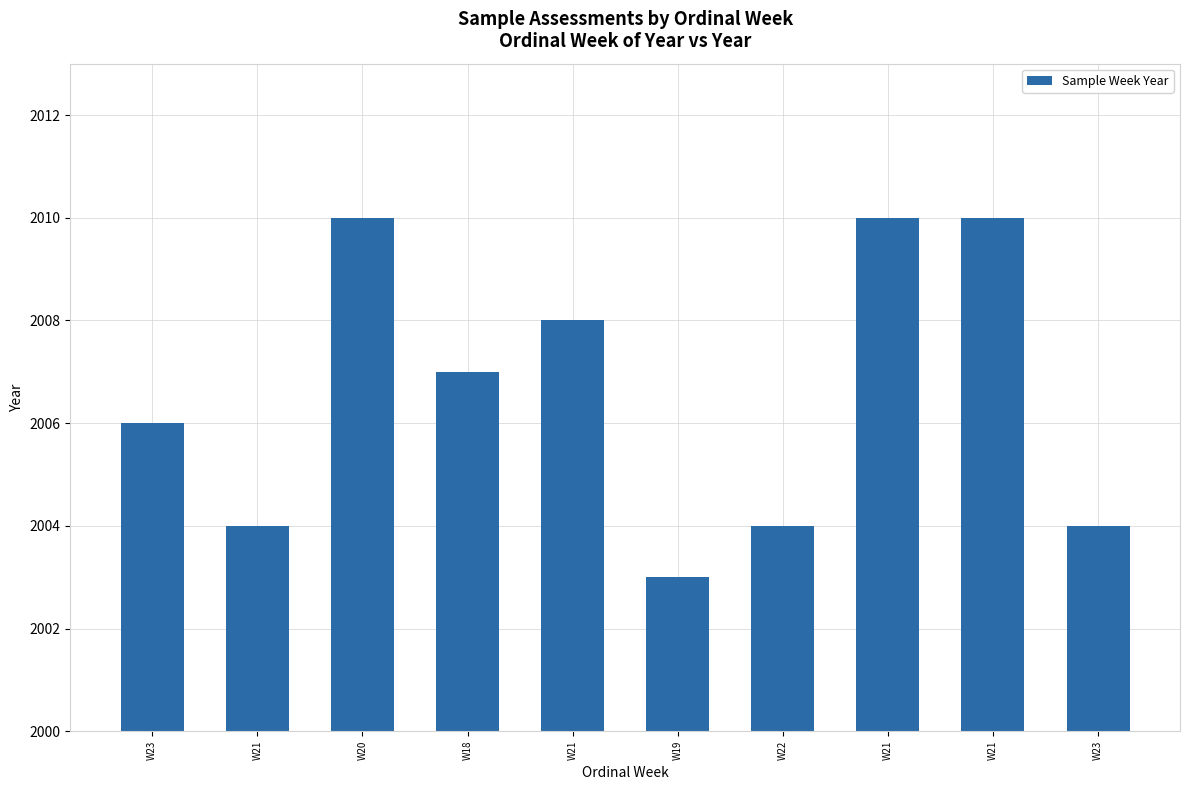

What is the label of the 7th bar from the right?

W18